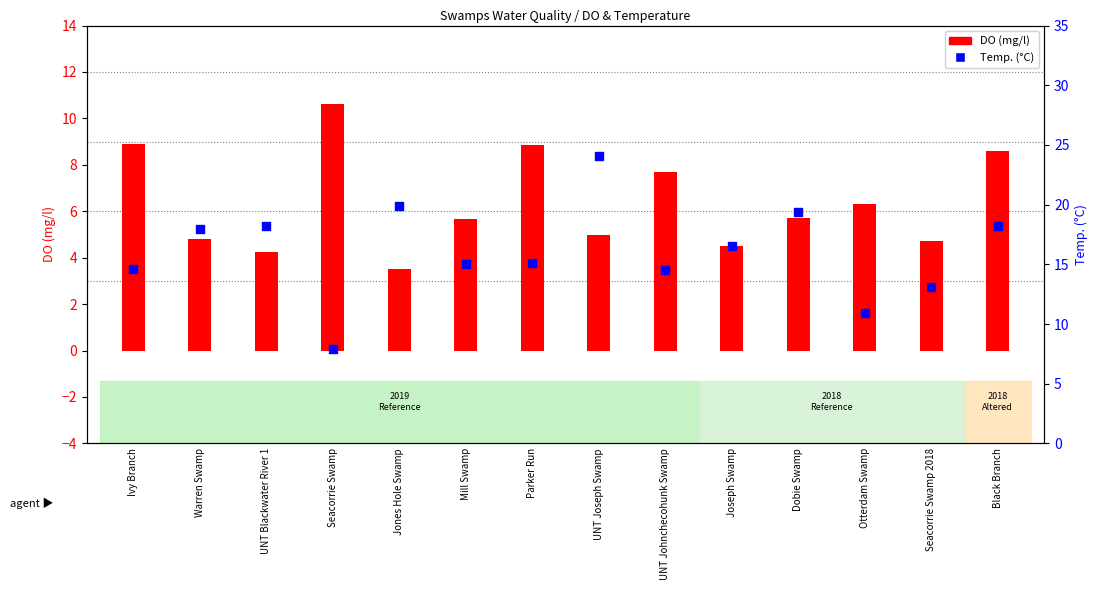

What are all the series names shown in the legend?

DO (mg/l), Temp. (°C)